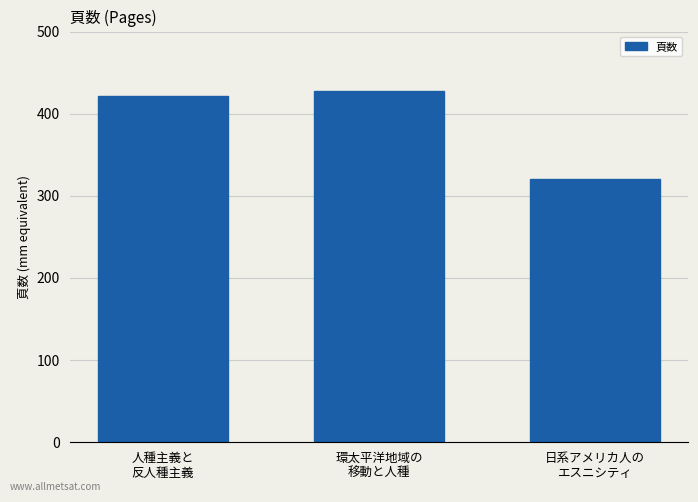

Reading left to right, extract all data points from this chart.

人種主義と
反人種主義=422	環太平洋地域の
移動と人種=428	日系アメリカ人の
エスニシティ=320